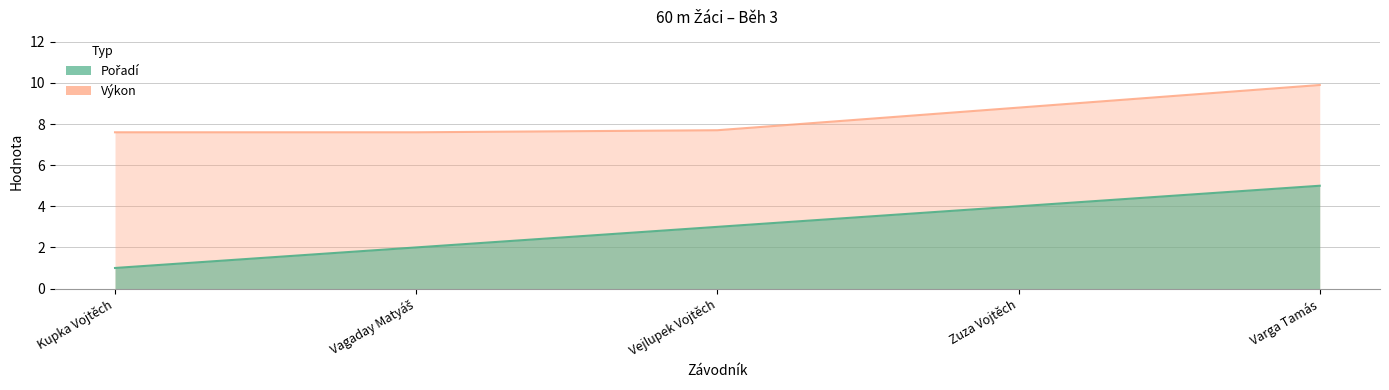

True or false: Výkon and Pořadí intersect in this chart.

False